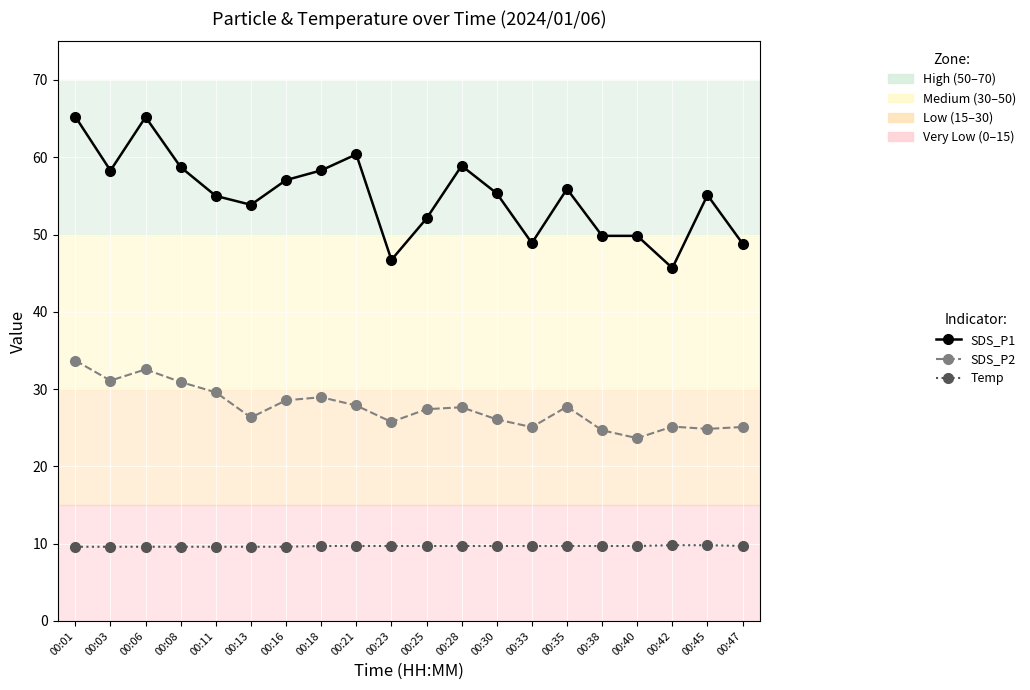

Where is the first local maximum for SDS_P1?

00:06